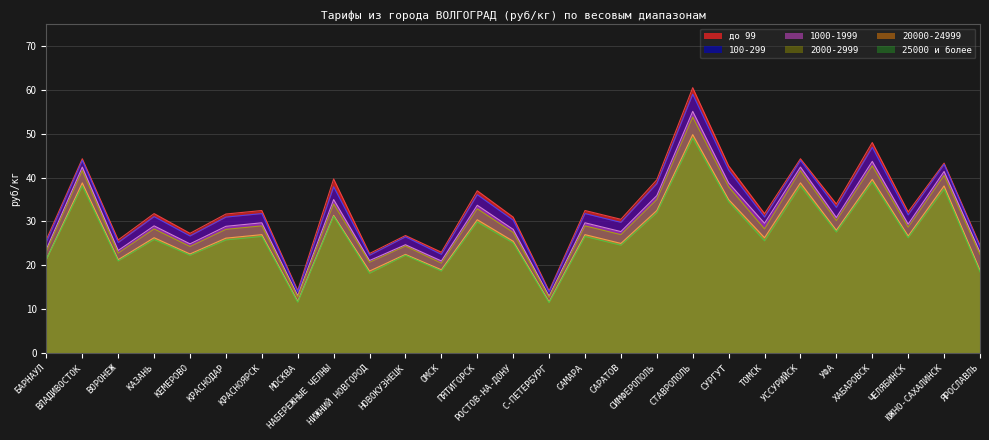

List the series in order of their peak value, highest first.

до 99, 100-299, 1000-1999, 2000-2999, 20000-24999, 25000 и более